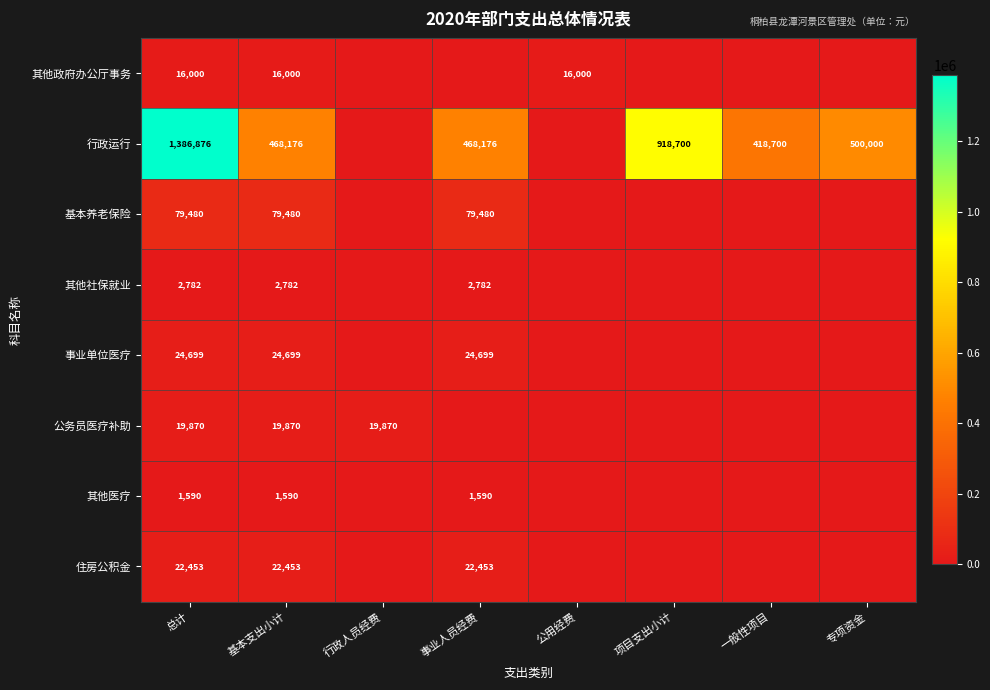

Between 项目支出小计 and 公用经费, which is larger?

公用经费